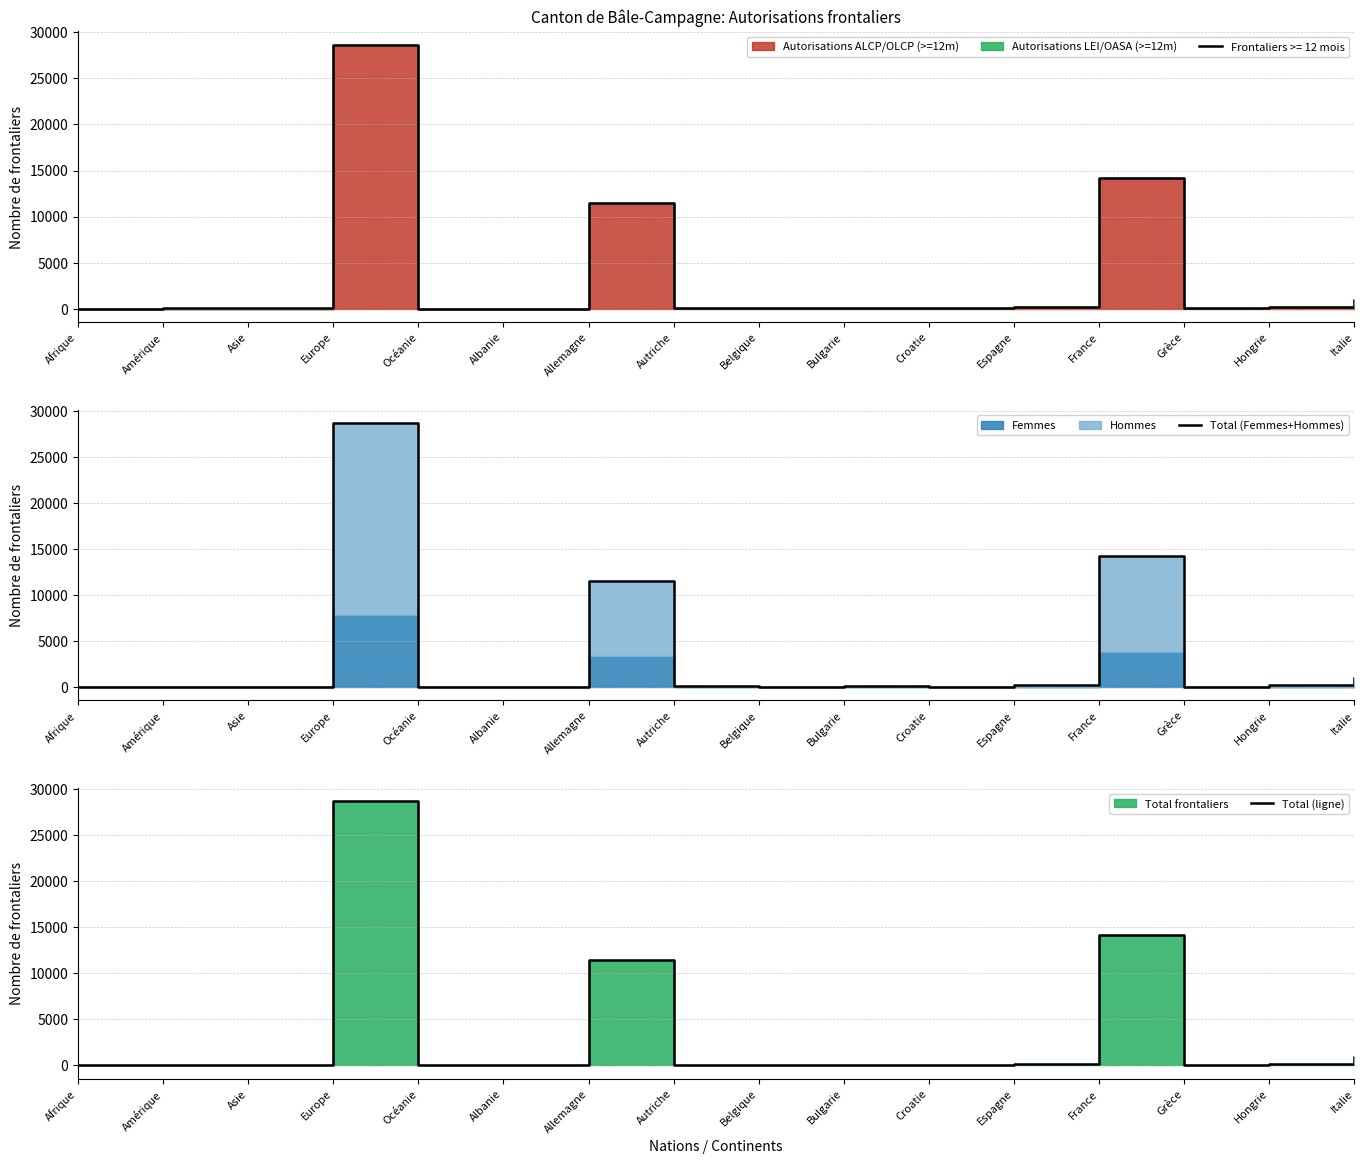

What is the label of the 15th point from the left?

Hongrie